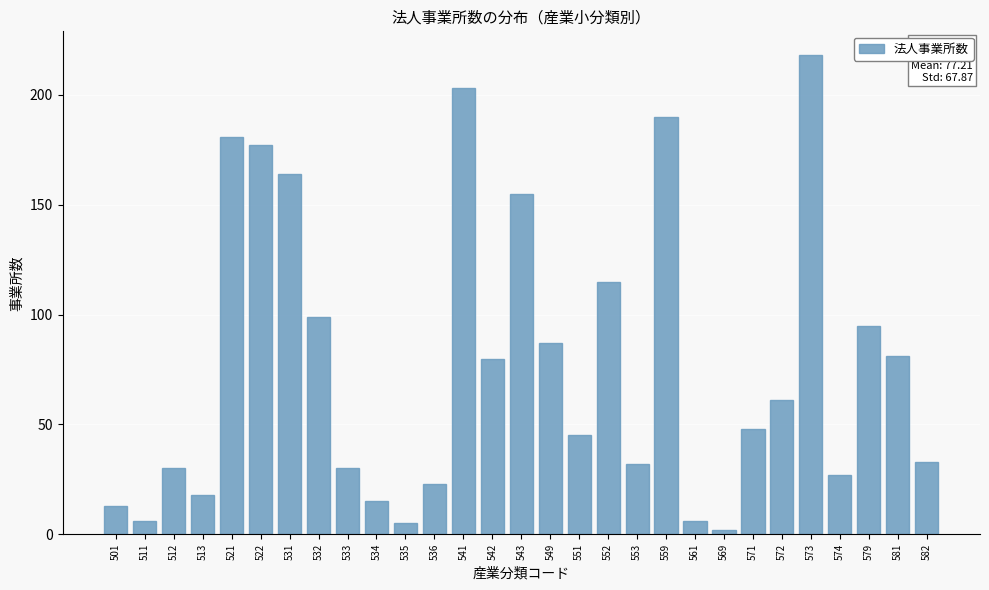

Reading left to right, extract all data points from this chart.

501=13	511=6	512=30	513=18	521=181	522=177	531=164	532=99	533=30	534=15	535=5	536=23	541=203	542=80	543=155	549=87	551=45	552=115	553=32	559=190	561=6	569=2	571=48	572=61	573=218	574=27	579=95	581=81	582=33